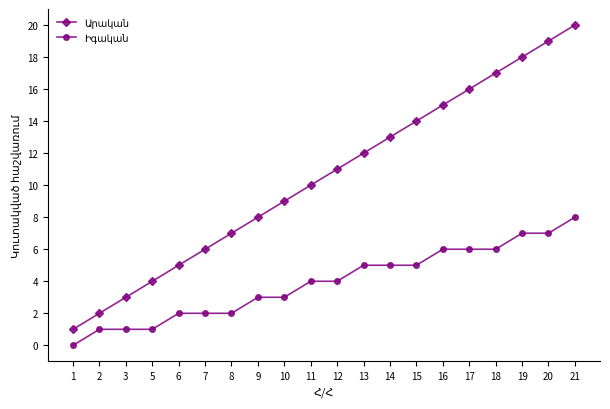

Which category has the highest value across all series?

21